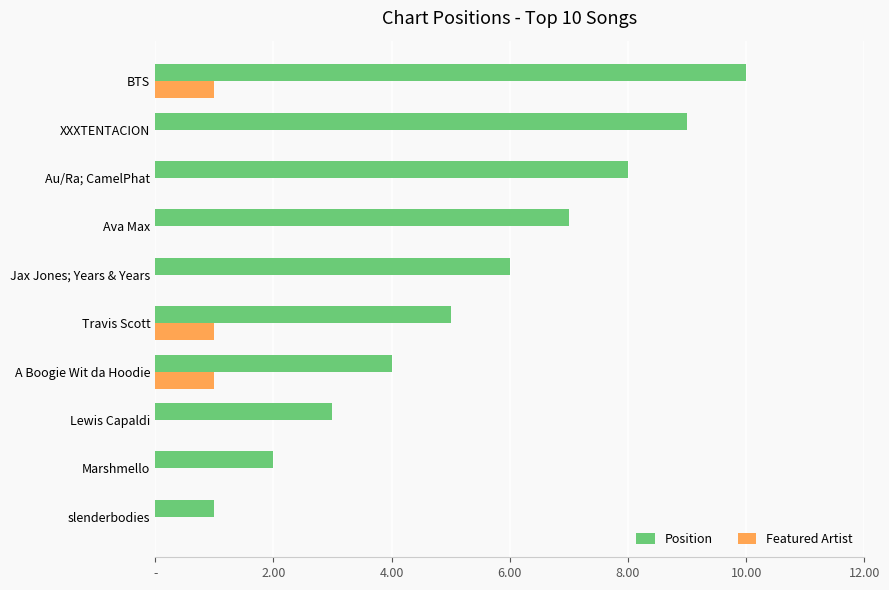

Rank the series by their average value, from lowest to highest.

Featured Artist, Position